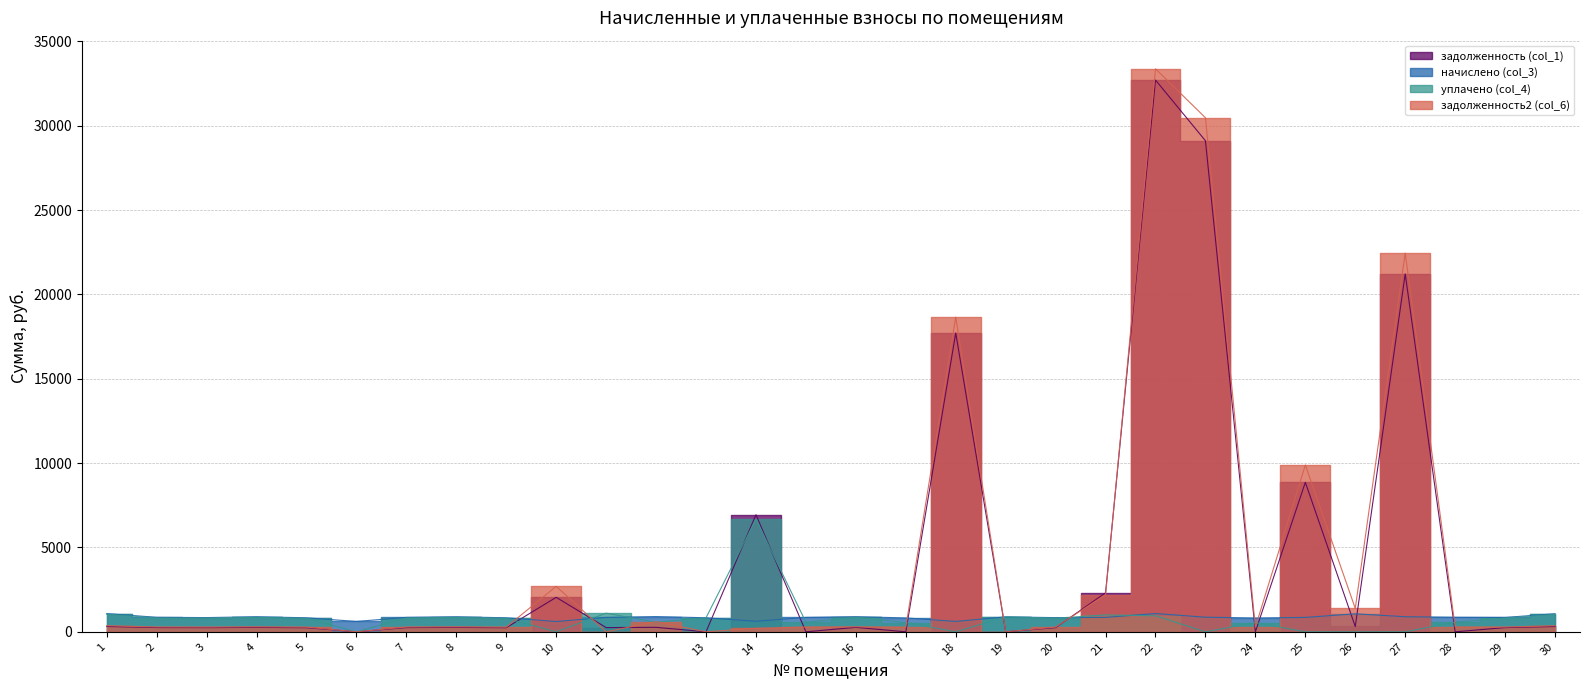

What is the value of the уплачено (col_4) point at the 30th from the left?

1030.0